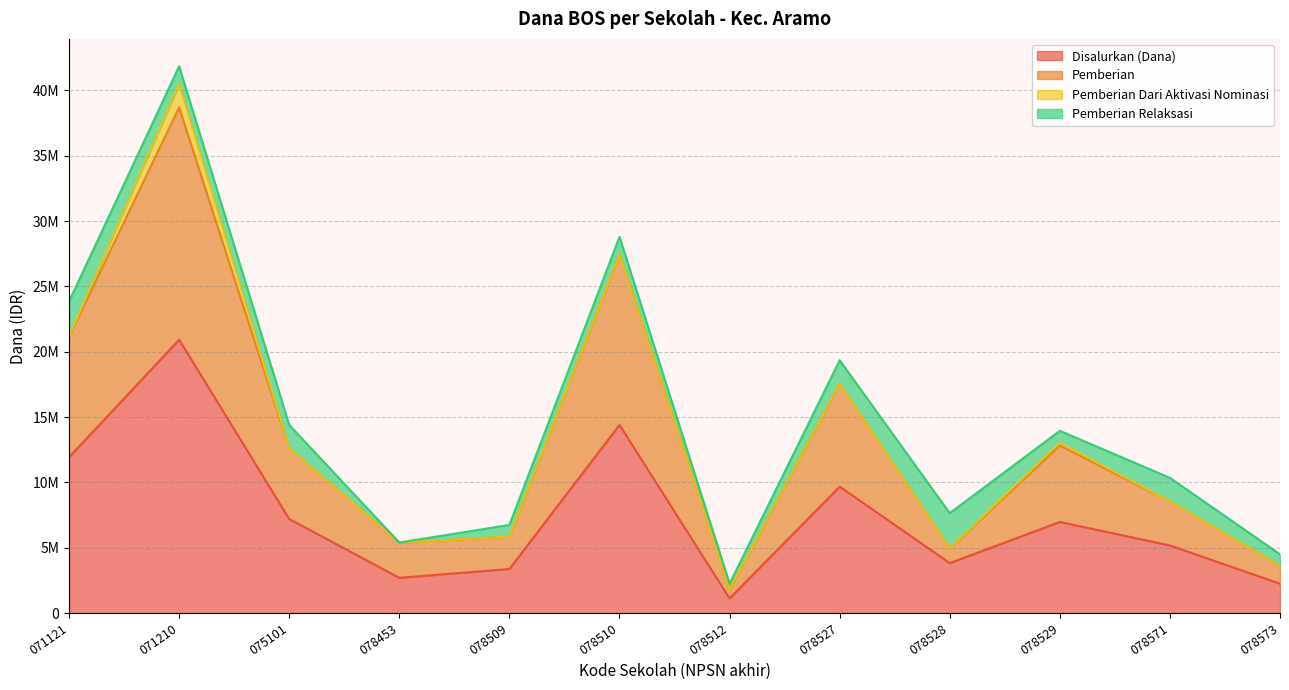

True or false: Disalurkan (Dana) and Pemberian intersect in this chart.

False